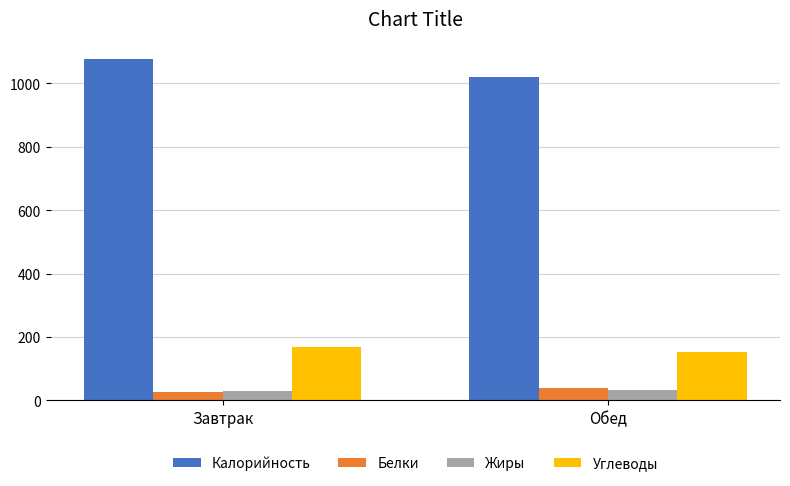

Read the Углеводы value at Обед.

151.3